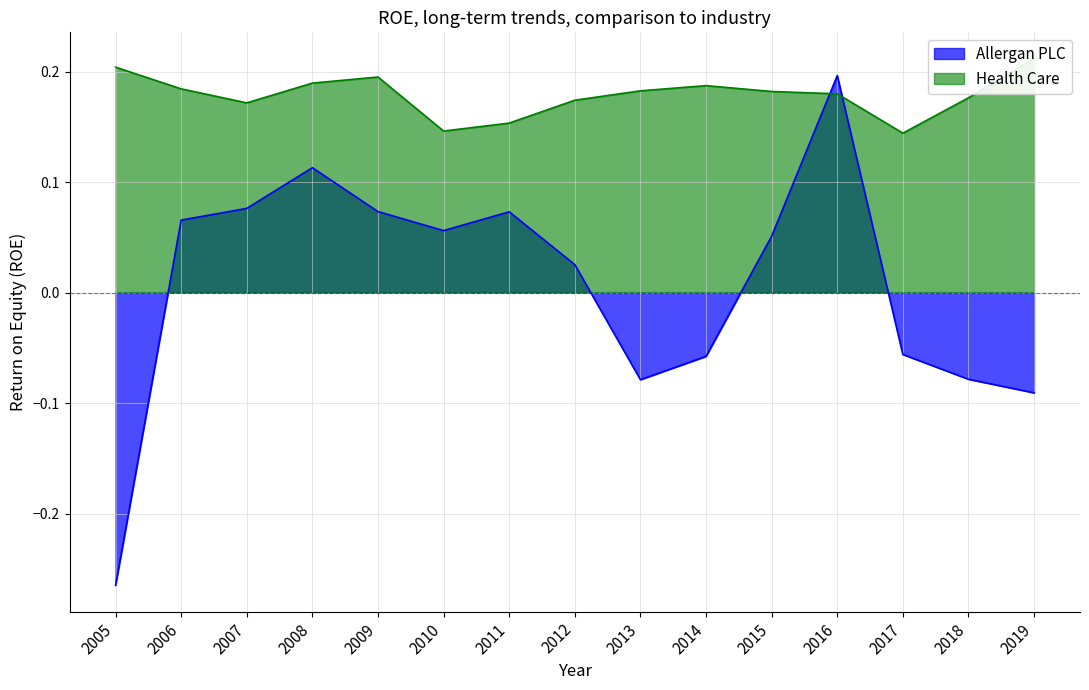

Where is Allergan PLC nearest to the value 0?

2012